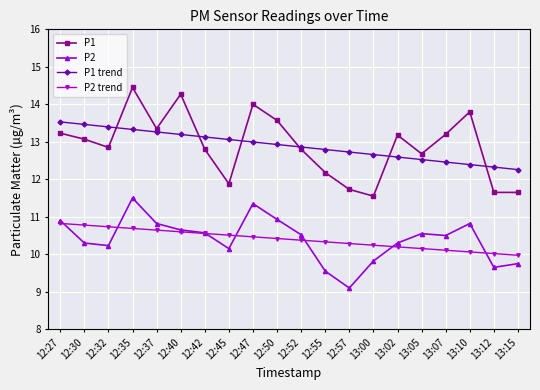

Which category has the highest value across all series?

12:35